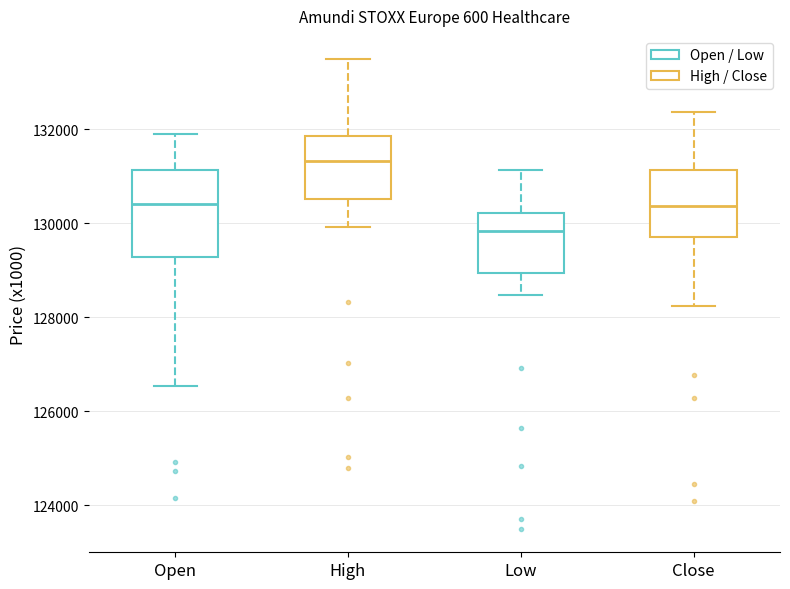

Where does the median line of the box for Open sit on the y-axis? The values are not printed on the chart, so give them approximately, as read against the axis.

130400